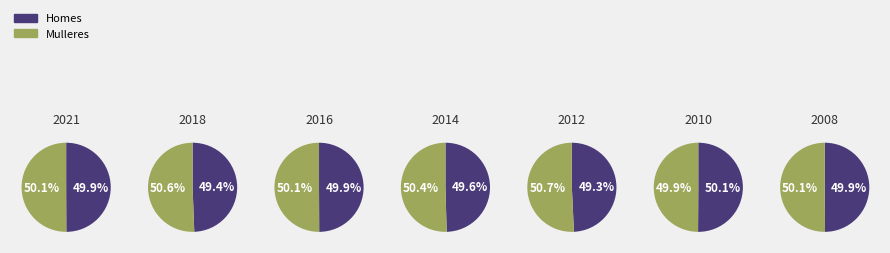

How much of the chart is everything except 2016?

85.6%